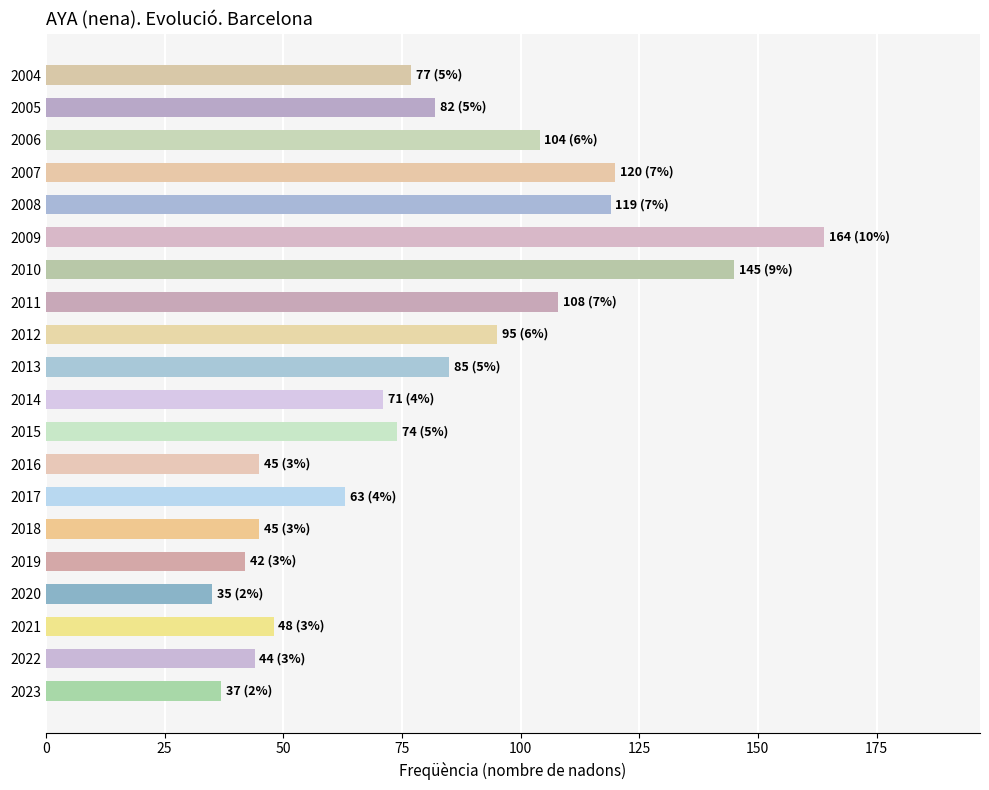

Read the value at 2020, to the nearest 5.

35